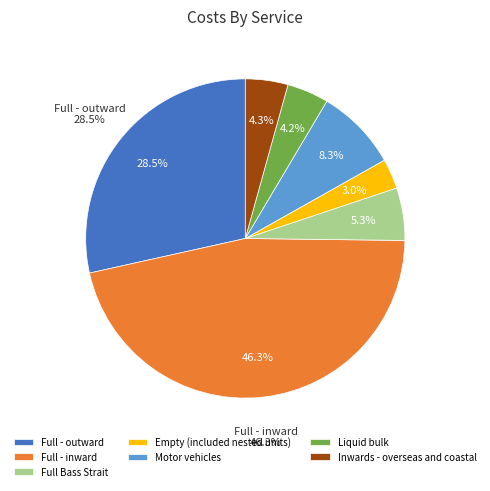

Does any single category account for the majority?

No